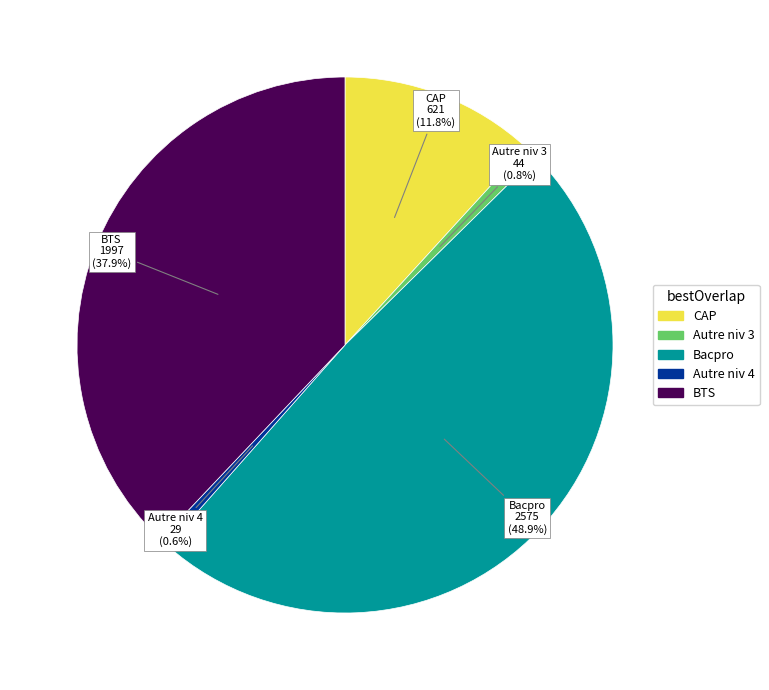

To the nearest percent, what is the average slice percentage?

20%